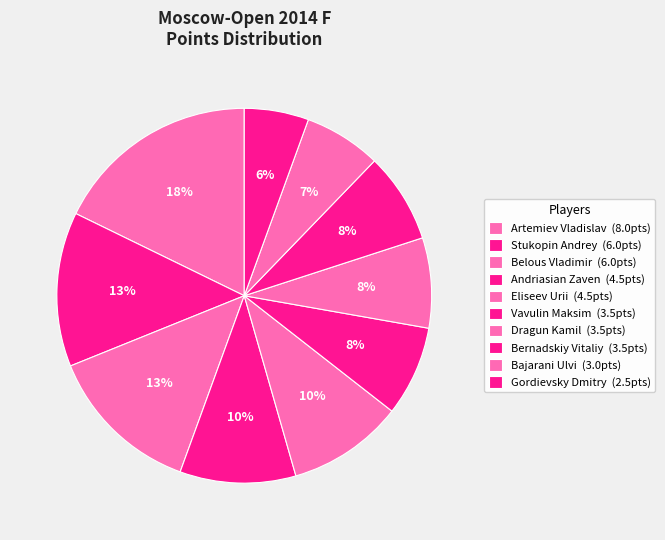

How many segments does this pie chart have?

10